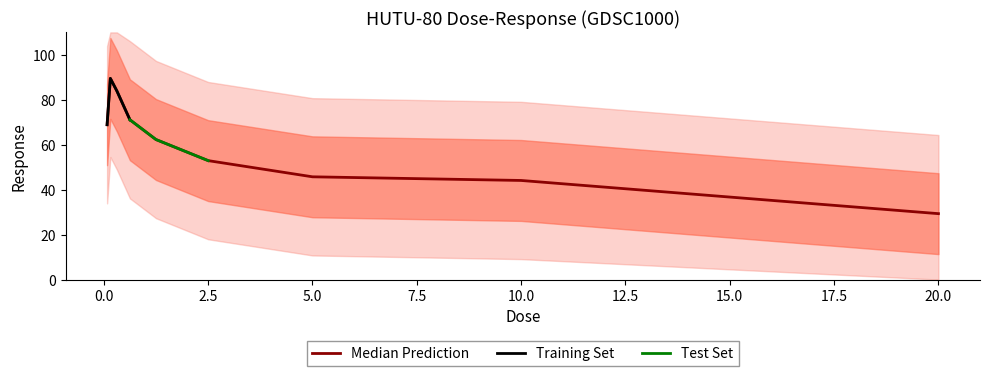

What is the difference between the maximum and second lowest values?

45.4